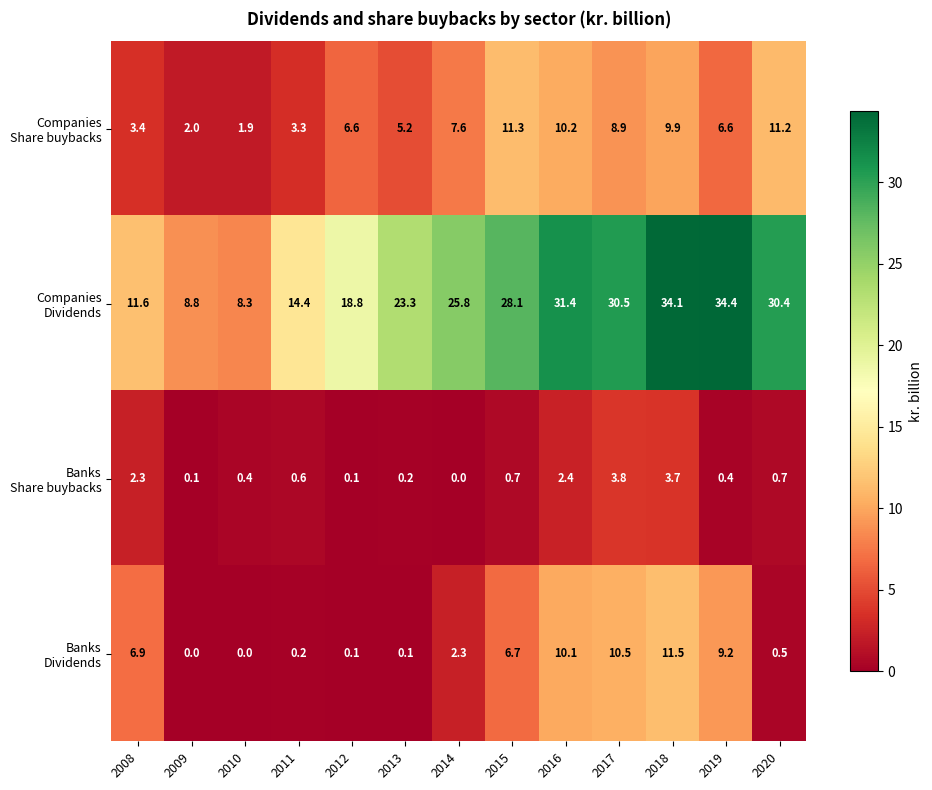

At how many categories does at least one series exceed 10?

11